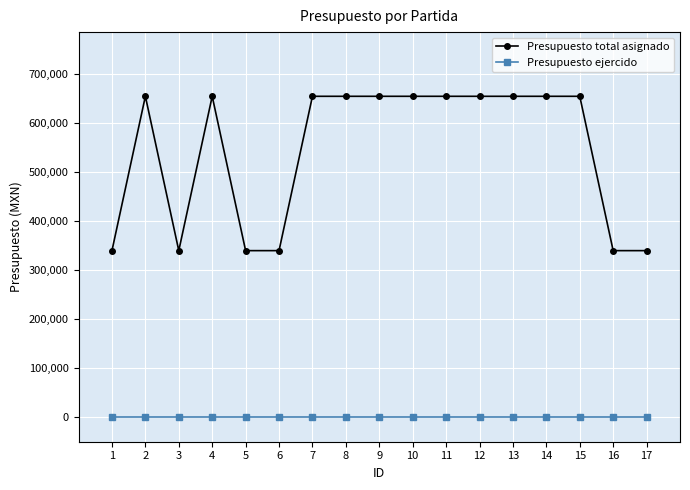

What is the maximum value shown in the chart?

655000